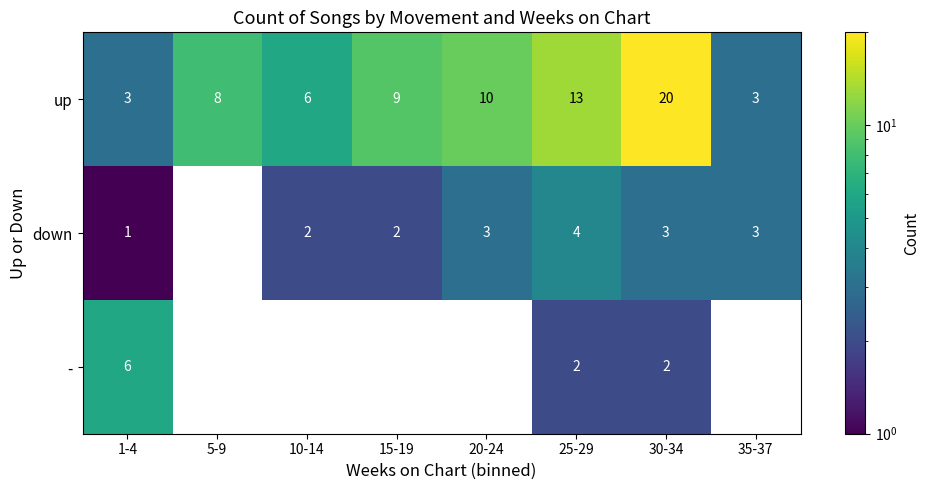

Count the number of data series in this chart.

3